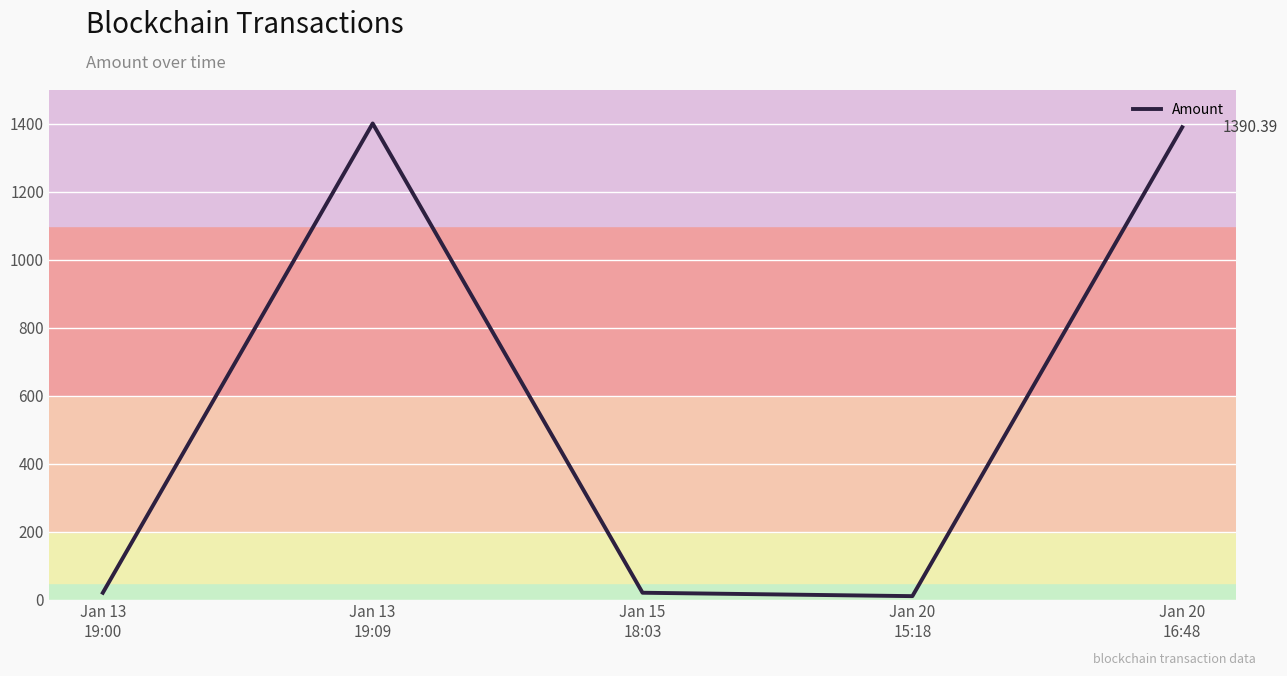

True or false: the data shows 19.9 at Jan 13
19:00.

True